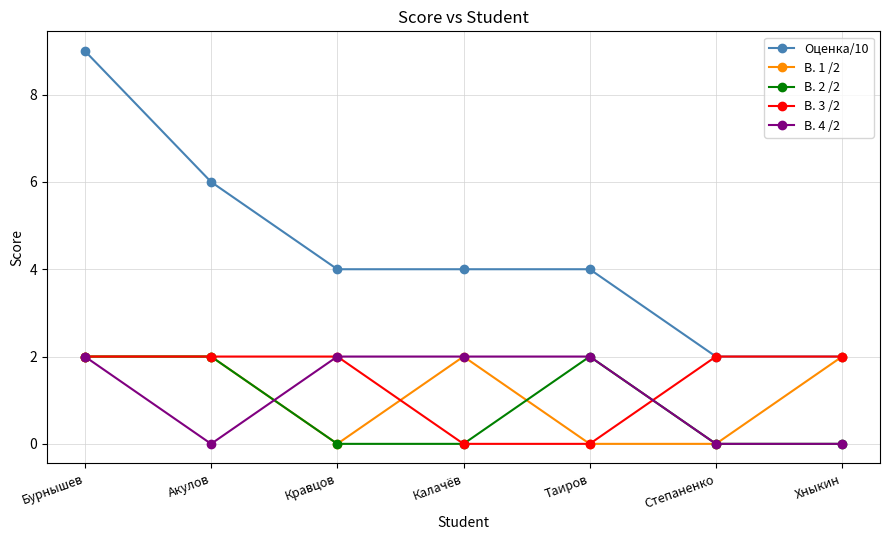

What is the sum of all Оценка/10 values?

31